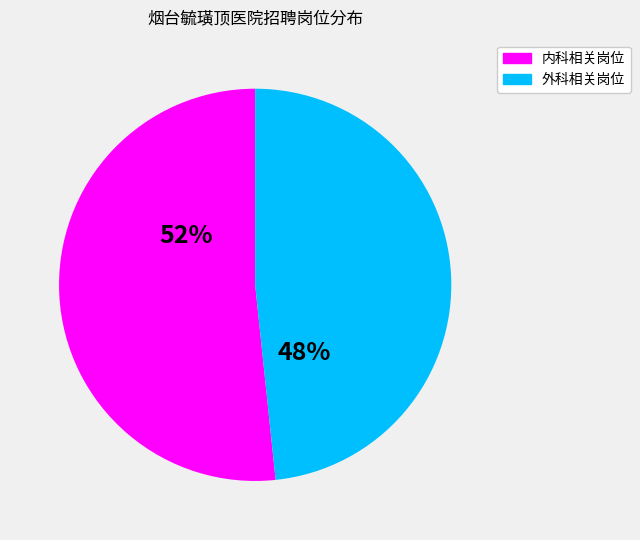

Is there any slice that represents more than half of the pie?

Yes